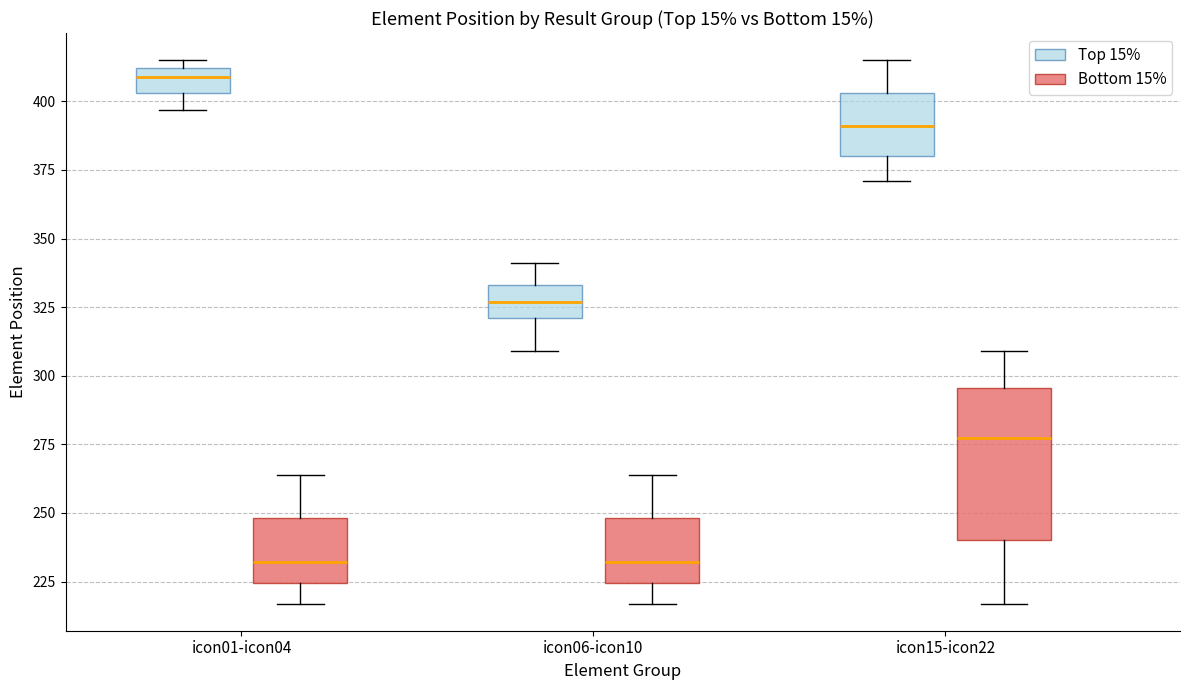

Reading left to right, read every box against the y-axis: the position of its median line, the range the box covers, and the ends of its whiskers. The values are not printed on the chart, so give them approximately, as read against the axis.

icon01-icon04 (Top 15%): median 410 (just below the box's upper edge), box 405 to 410, whiskers 395 to 415
icon01-icon04 (Bottom 15%): median 230, box 225 to 250, whiskers 215 to 265
icon06-icon10 (Top 15%): median 325, box 320 to 335, whiskers 310 to 340
icon06-icon10 (Bottom 15%): median 230, box 225 to 250, whiskers 215 to 265
icon15-icon22 (Top 15%): median 390, box 380 to 405, whiskers 370 to 415
icon15-icon22 (Bottom 15%): median 280, box 240 to 295, whiskers 215 to 310